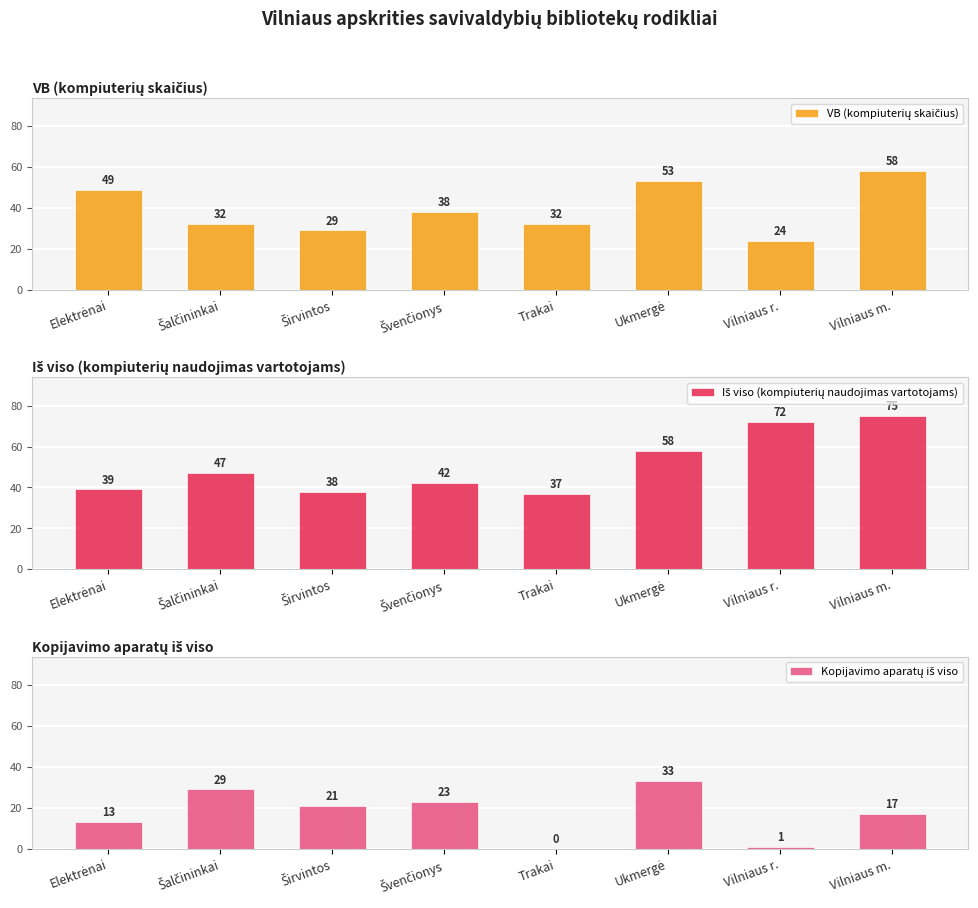

Which category has the highest value in the VB (kompiuterių skaičius) series?

Vilniaus m.